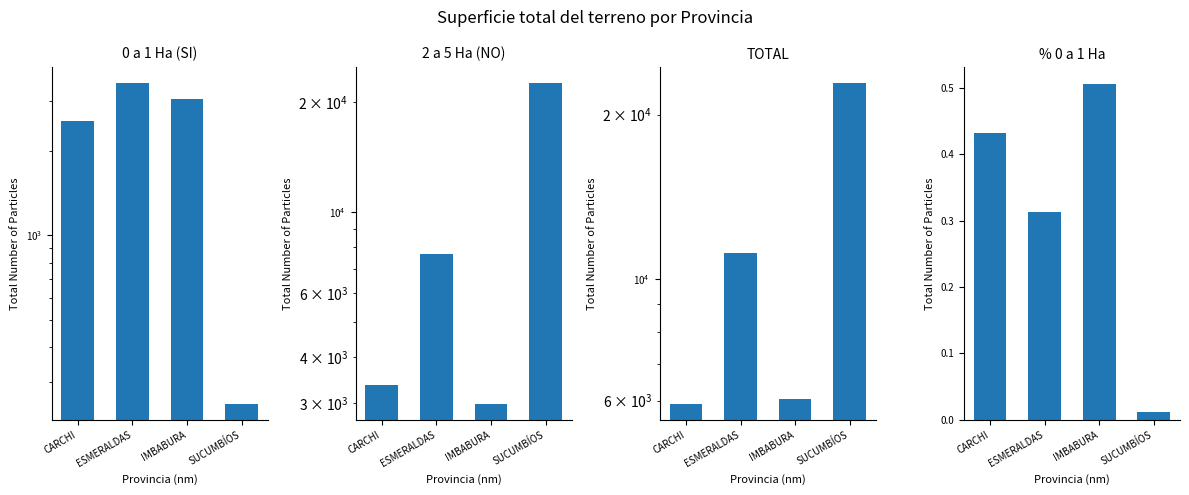

What is the spread (max minus min) of values at ESMERALDAS?

11145.9